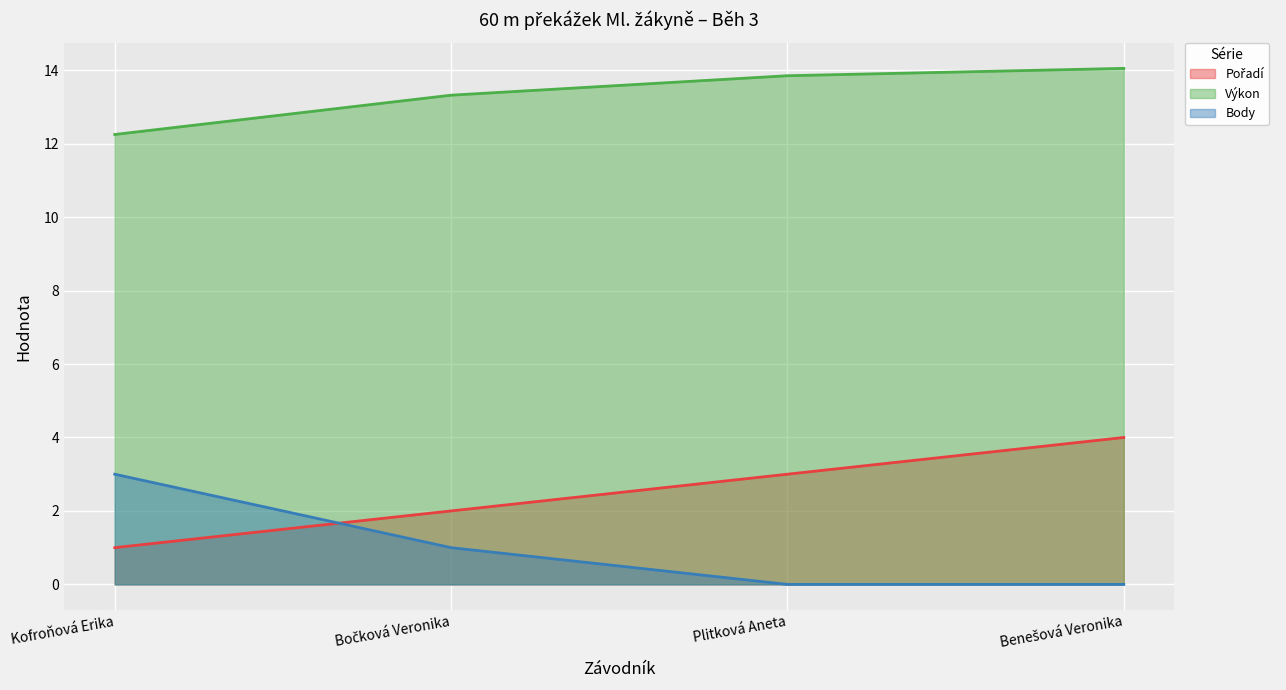

Which series has the largest range (max minus min)?

Pořadí